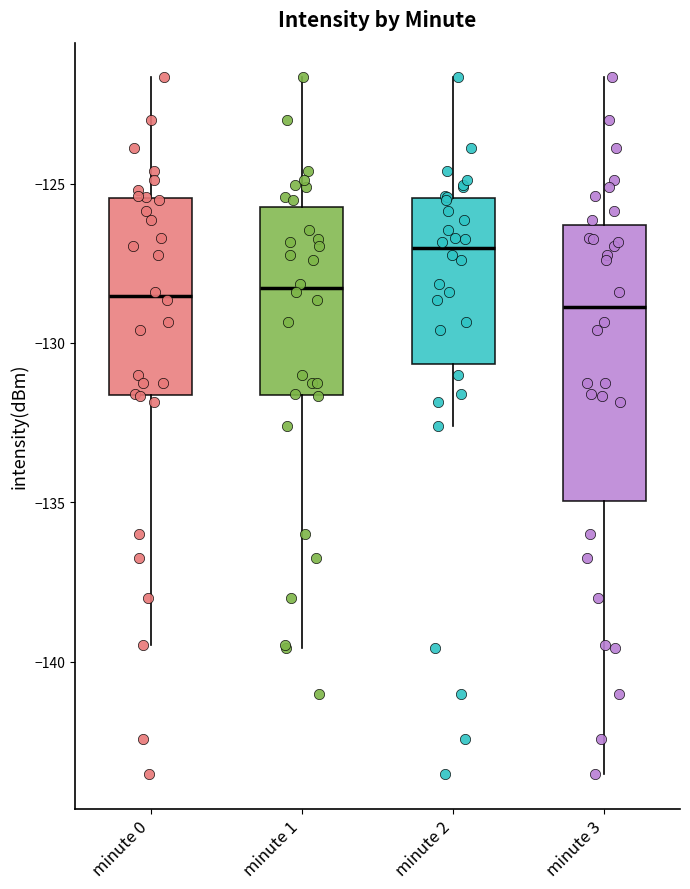

Which box is the tallest, from its lower edge to its upper edge?

minute 3